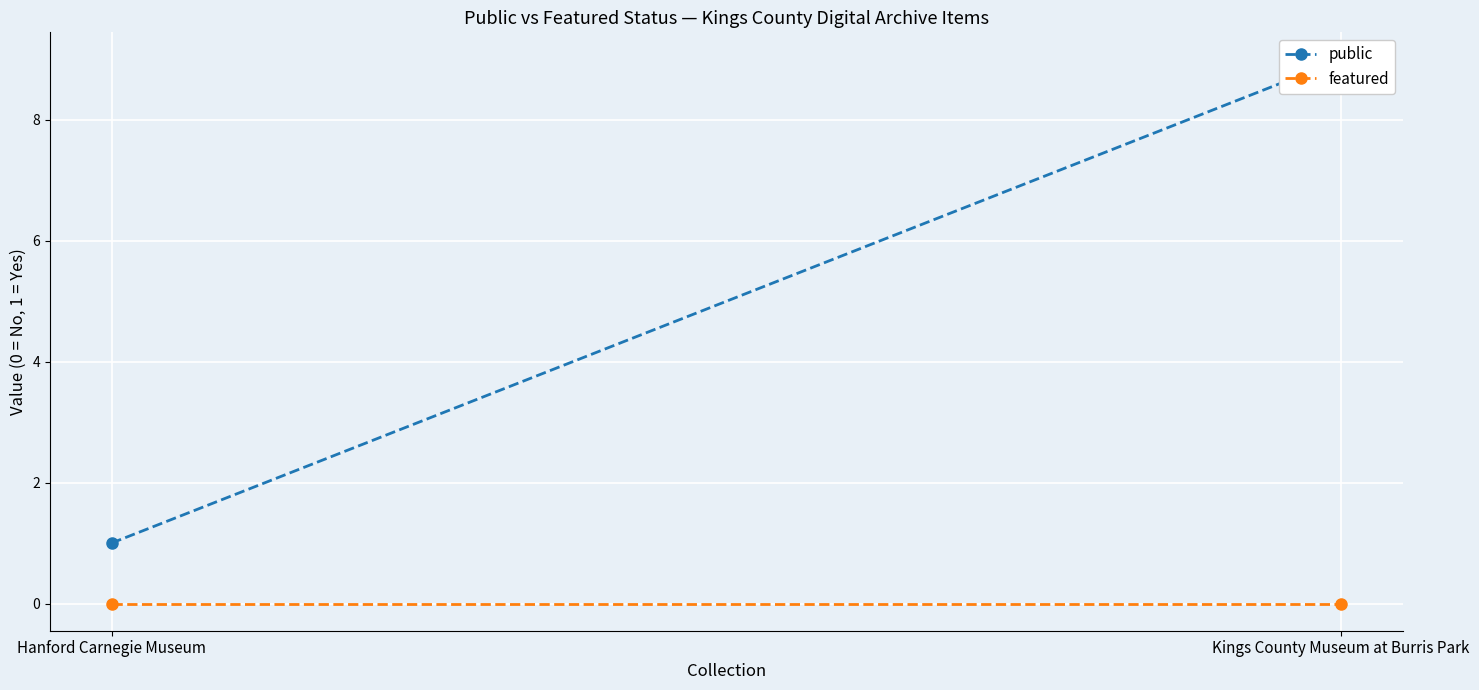

Reading right to left, what are all the values shown in this chart?

public: 9	1
featured: 0	0